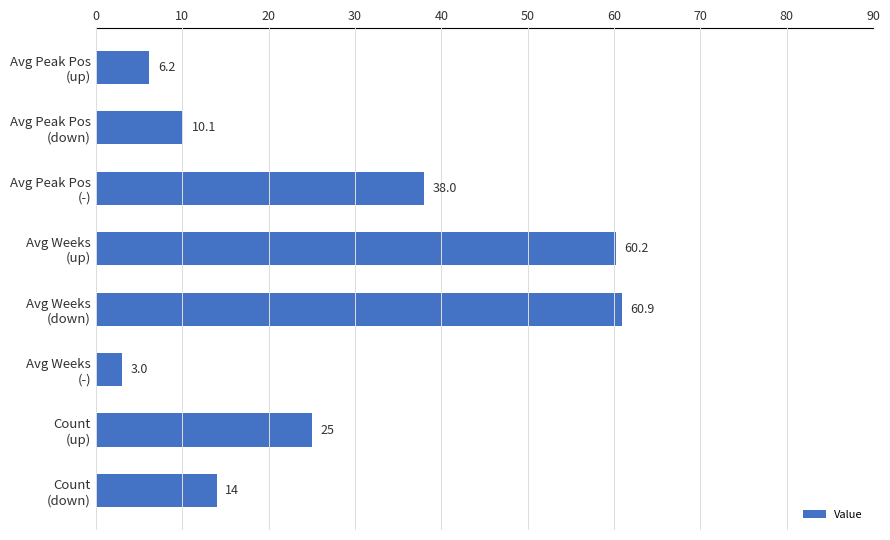

At which label is the value closest to 31?

Count
(up)